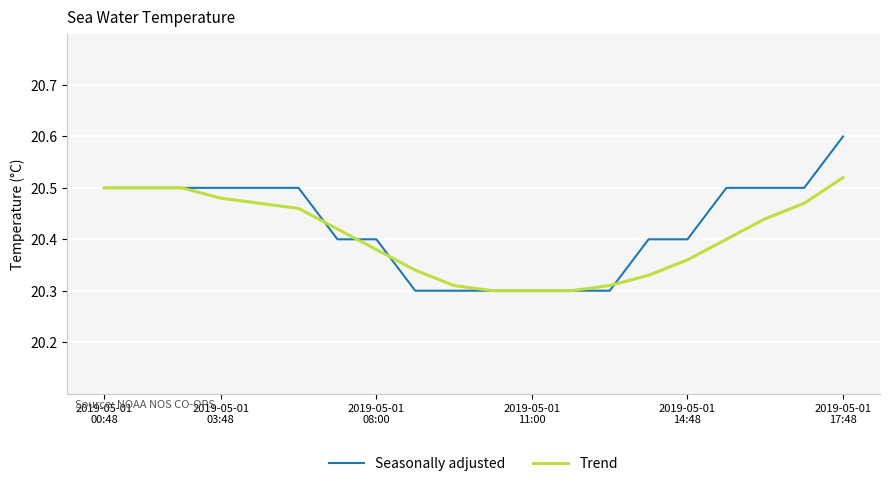

What is the maximum value shown in the chart?

20.6